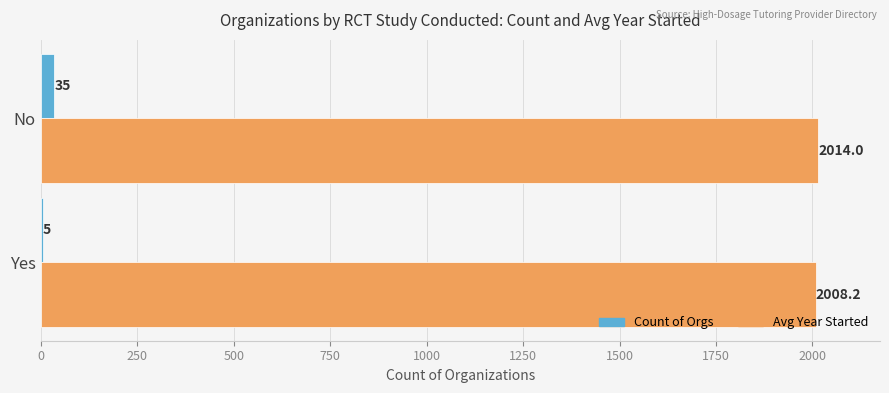

At which category is the sum across all series the highest?

No